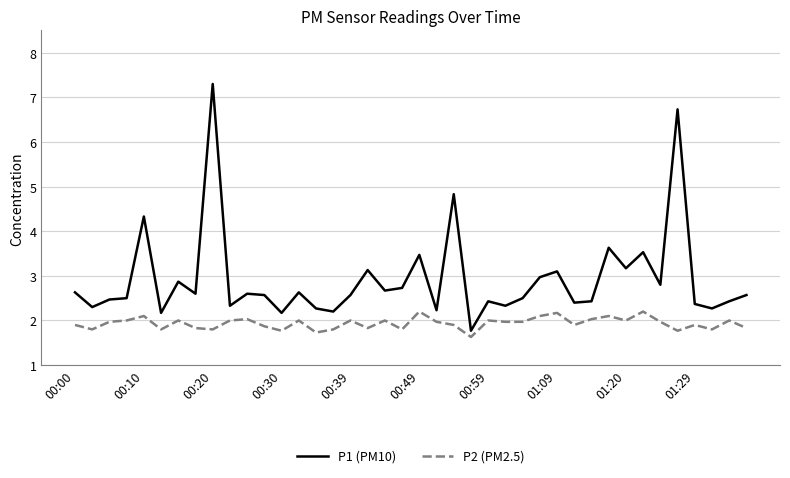

Rank the series by their maximum value, from lowest to highest.

P2 (PM2.5), P1 (PM10)